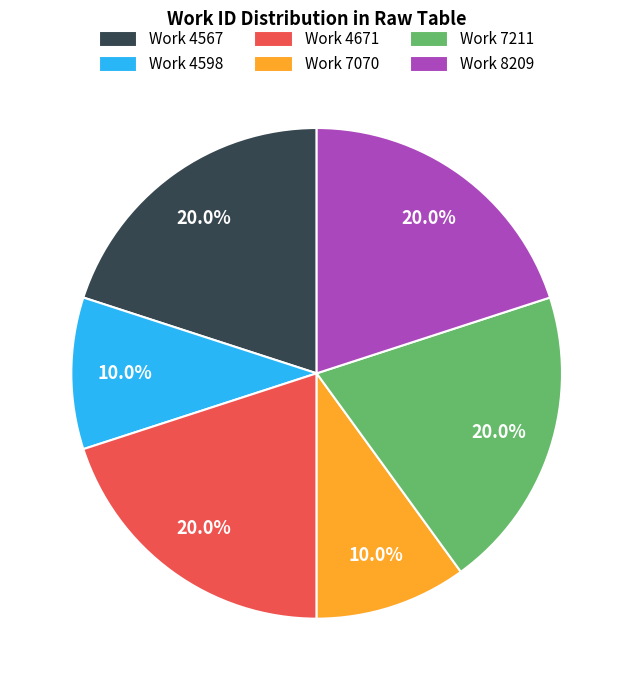

How many slices are in this pie chart?

6